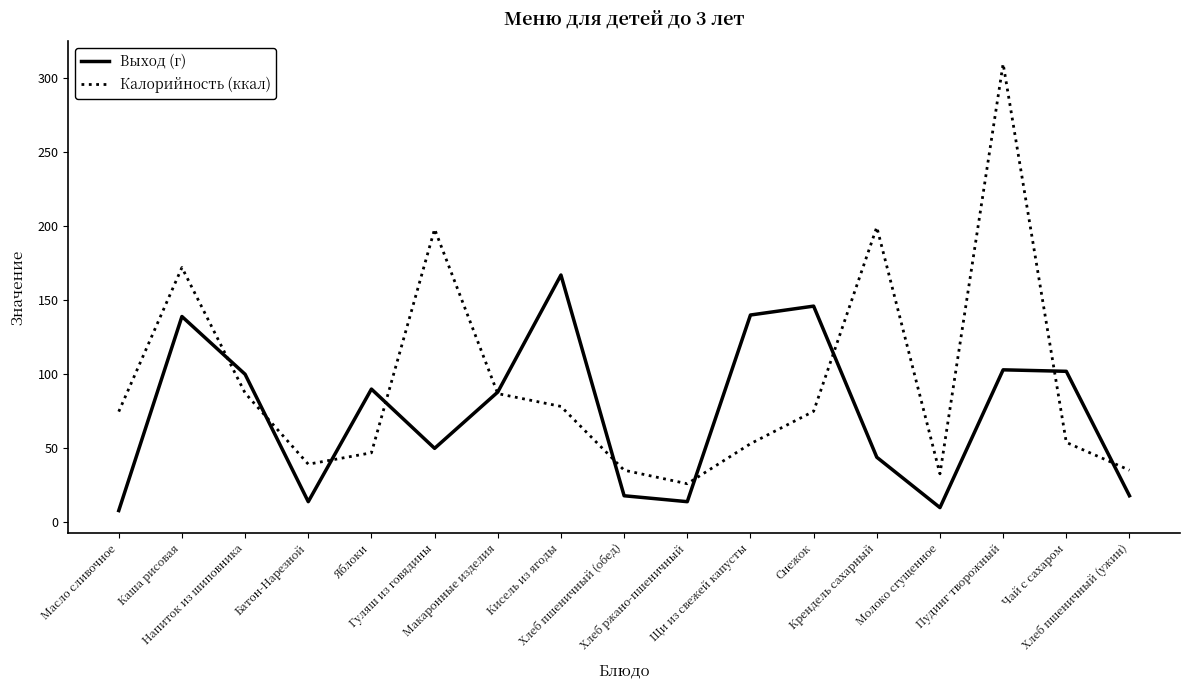

Which series has the largest total across all categories?

Калорийность (ккал)